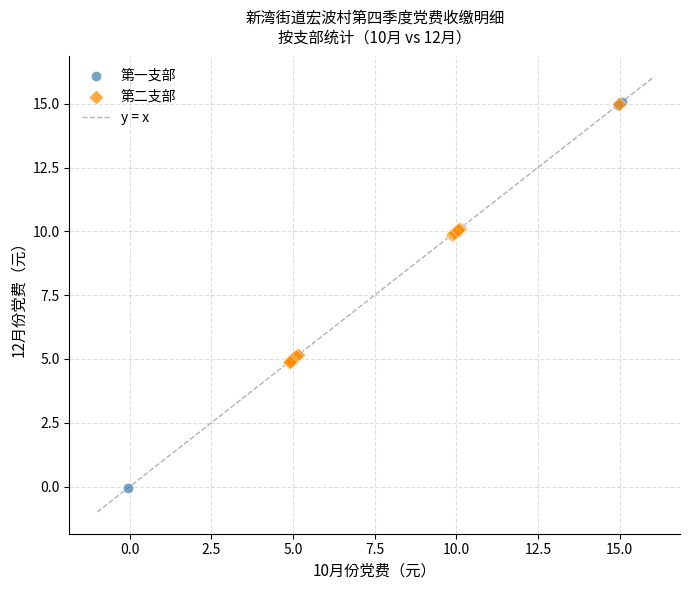

Which series contains the lowest Y value?

第一支部